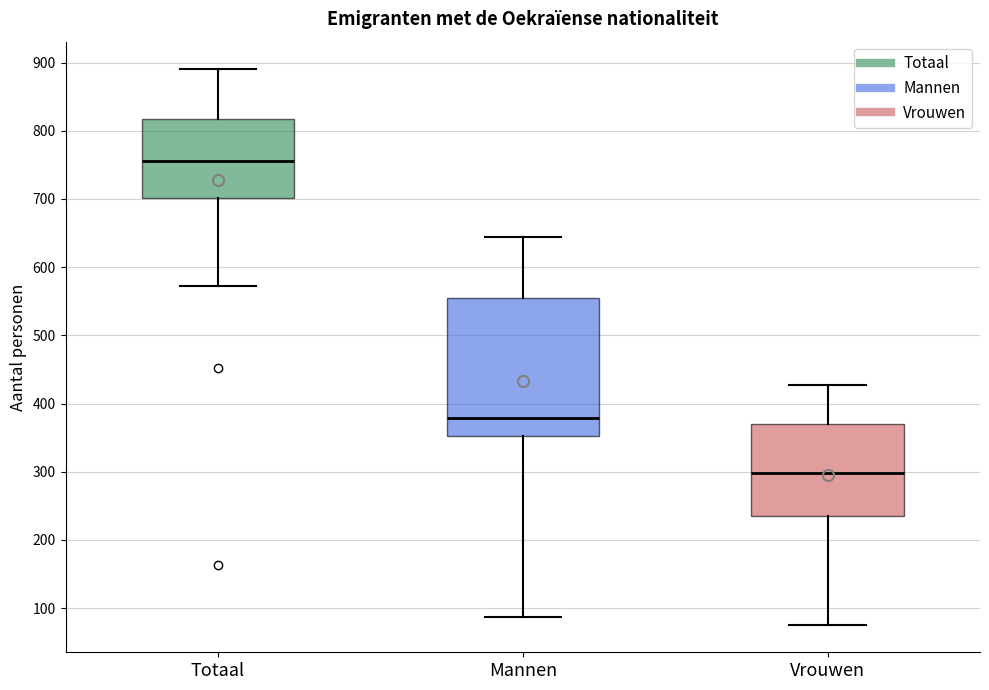

Reading left to right, transcribe this box plot: for each box, give where its median line is, the range the box spans, and where its two whiskers end, as read against the y-axis. The values are not printed on the chart, so give them approximately, as read against the axis.

Totaal: median 760, box 700 to 820, whiskers 570 to 890
Mannen: median 380, box 350 to 560, whiskers 90 to 640
Vrouwen: median 300, box 240 to 370, whiskers 80 to 430